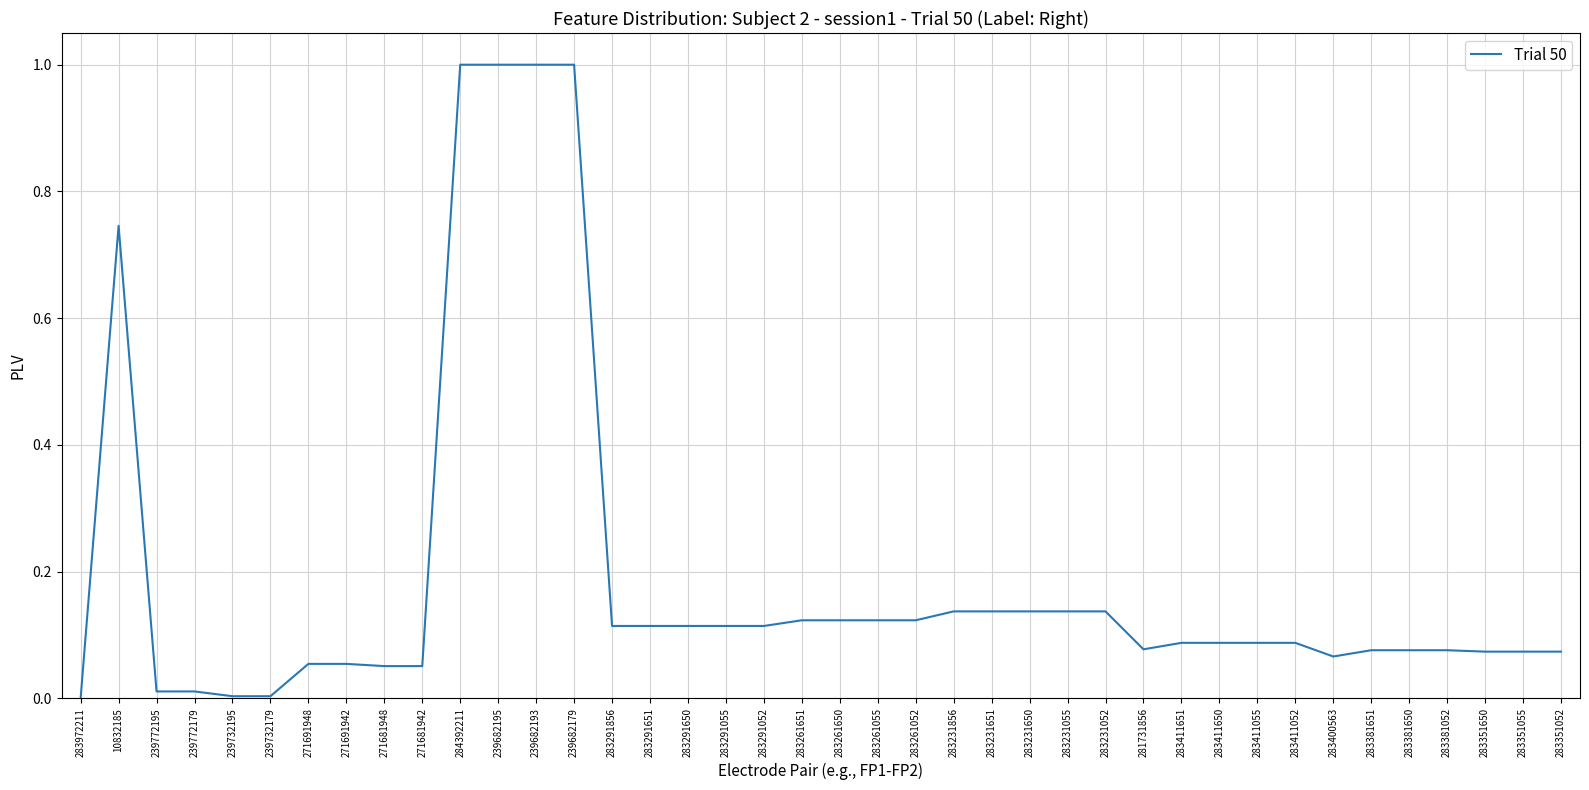

The chart shows a value of 0.0 at 271691942. True or false?

False